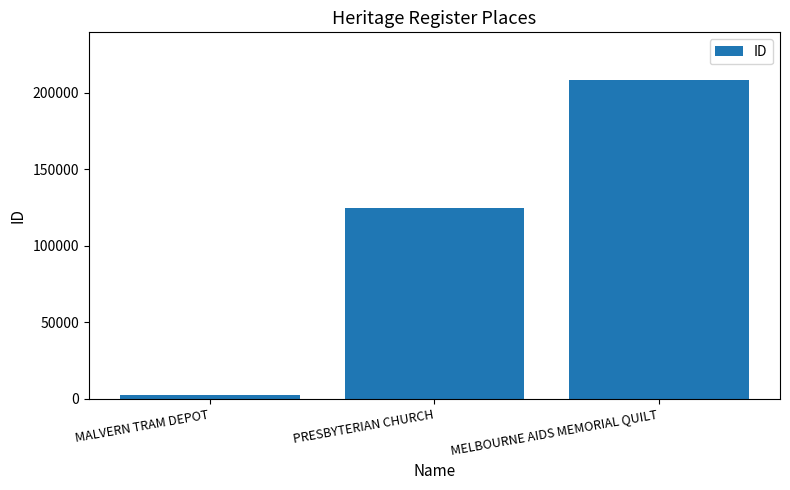

The value at PRESBYTERIAN CHURCH is 124816. True or false?

True